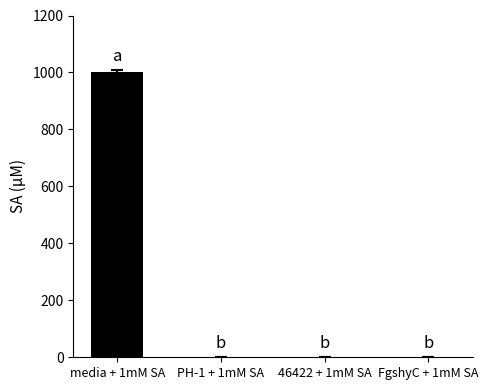

Which category has the highest value across all series?

media + 1mM SA